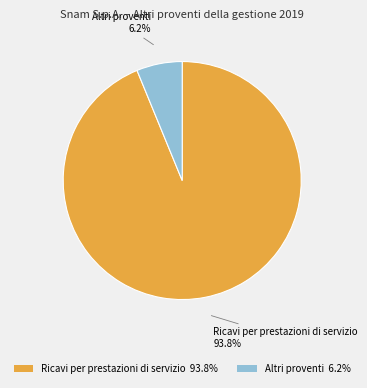

To the nearest percent, what portion does Ricavi per prestazioni di servizio represent?

94%